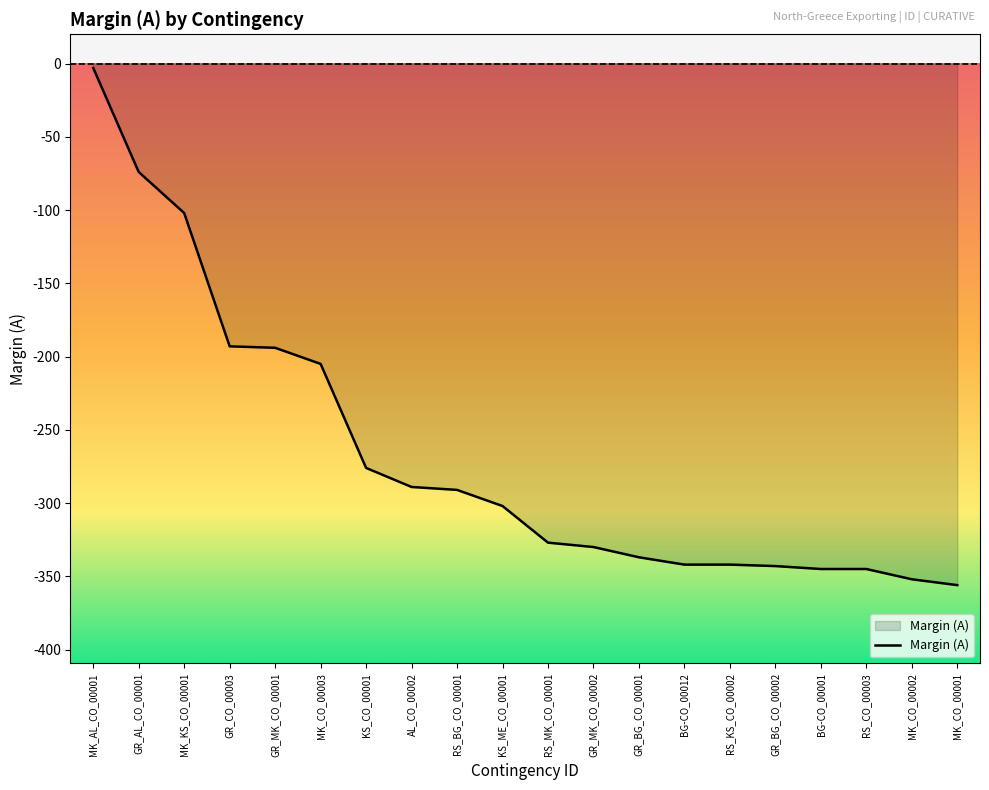

What position from the left is RS_CO_00003?

18